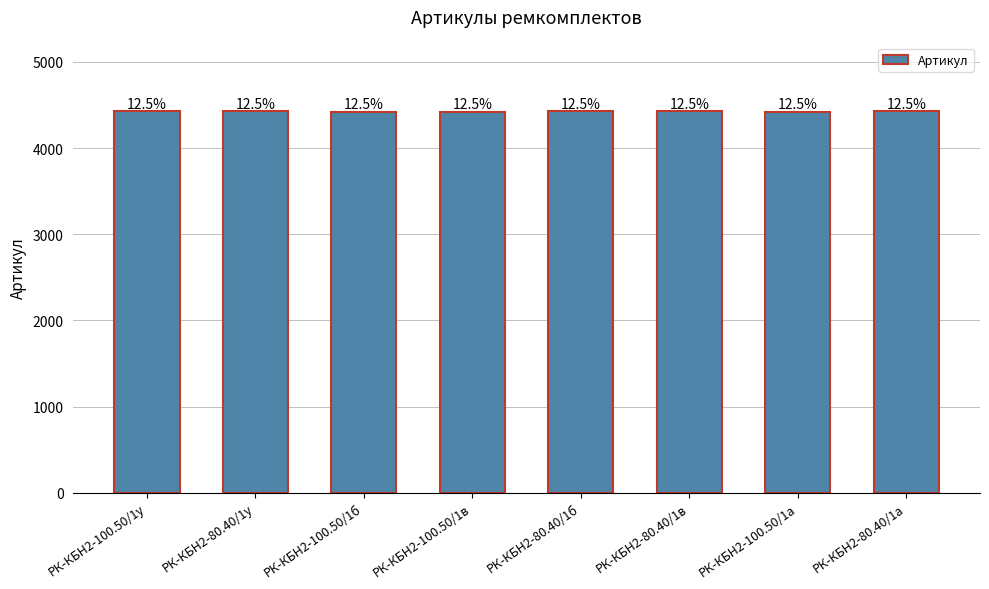

Which category has the highest value across all series?

РК-КБН2-80.40/1у